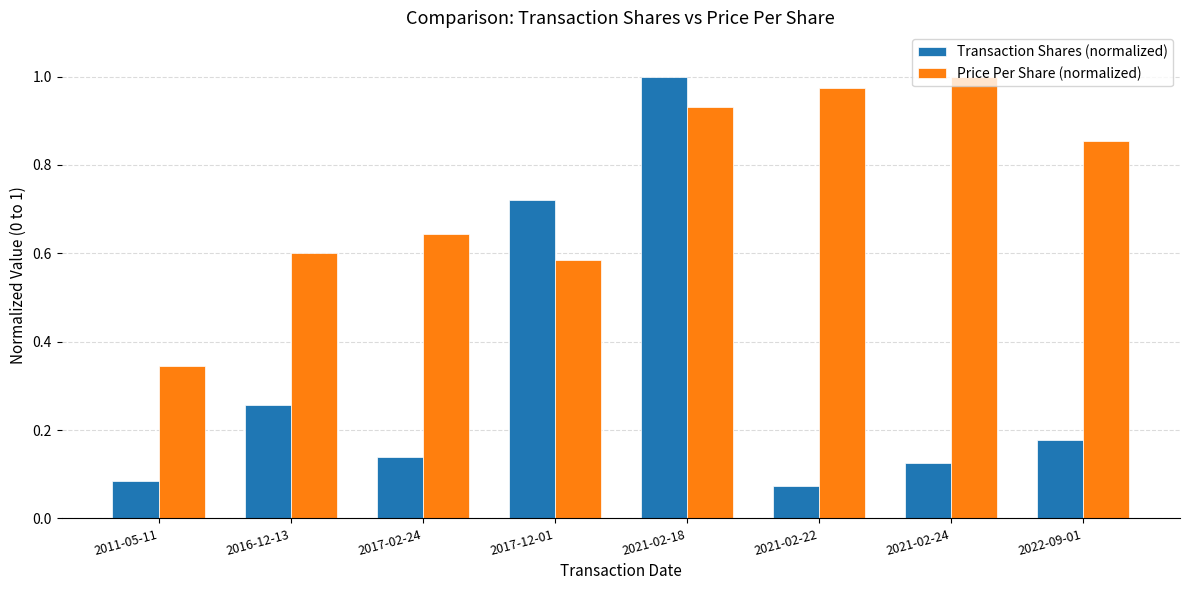

Which category has the lowest value in the Price Per Share (normalized) series?

2011-05-11